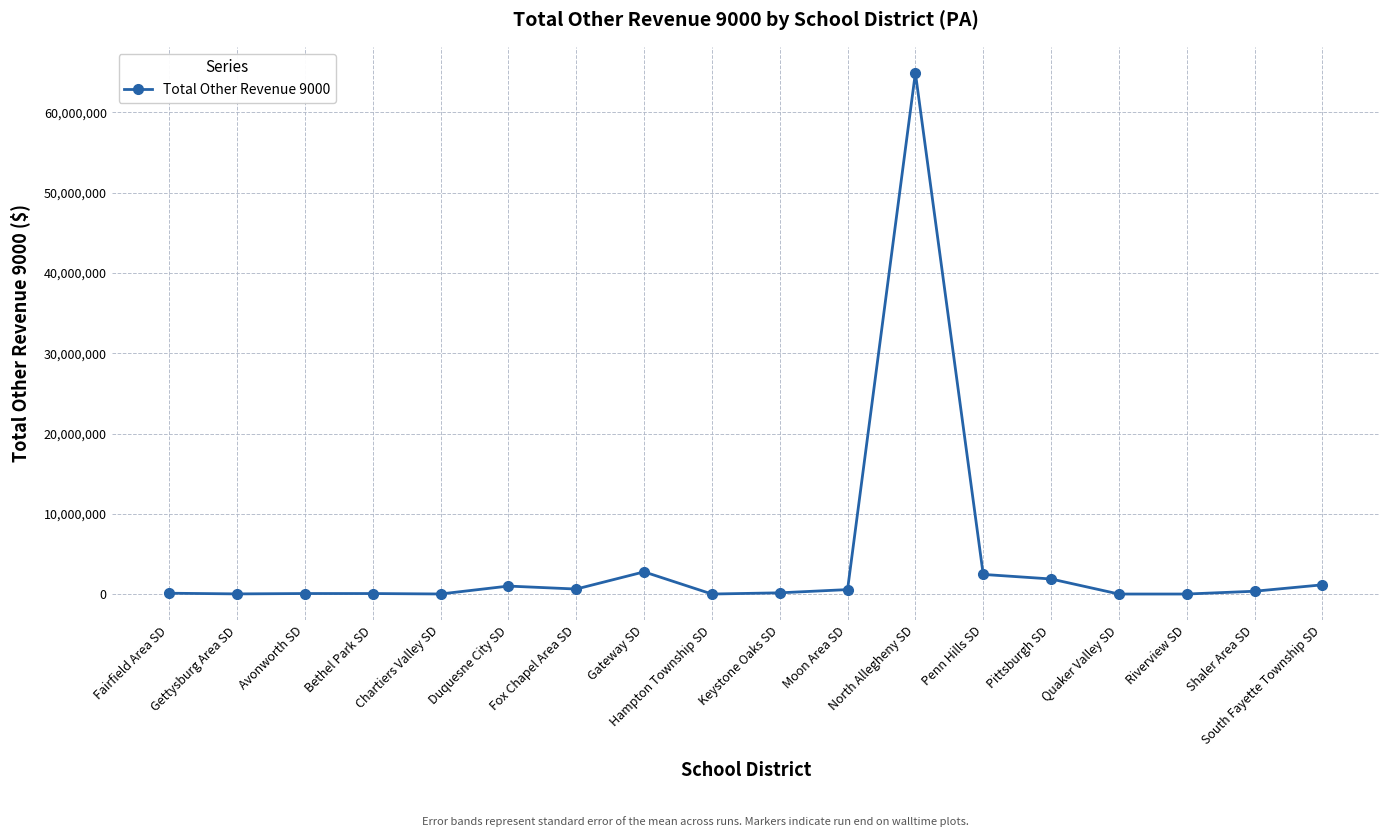

Which label corresponds to the largest value in the chart?

North Allegheny SD